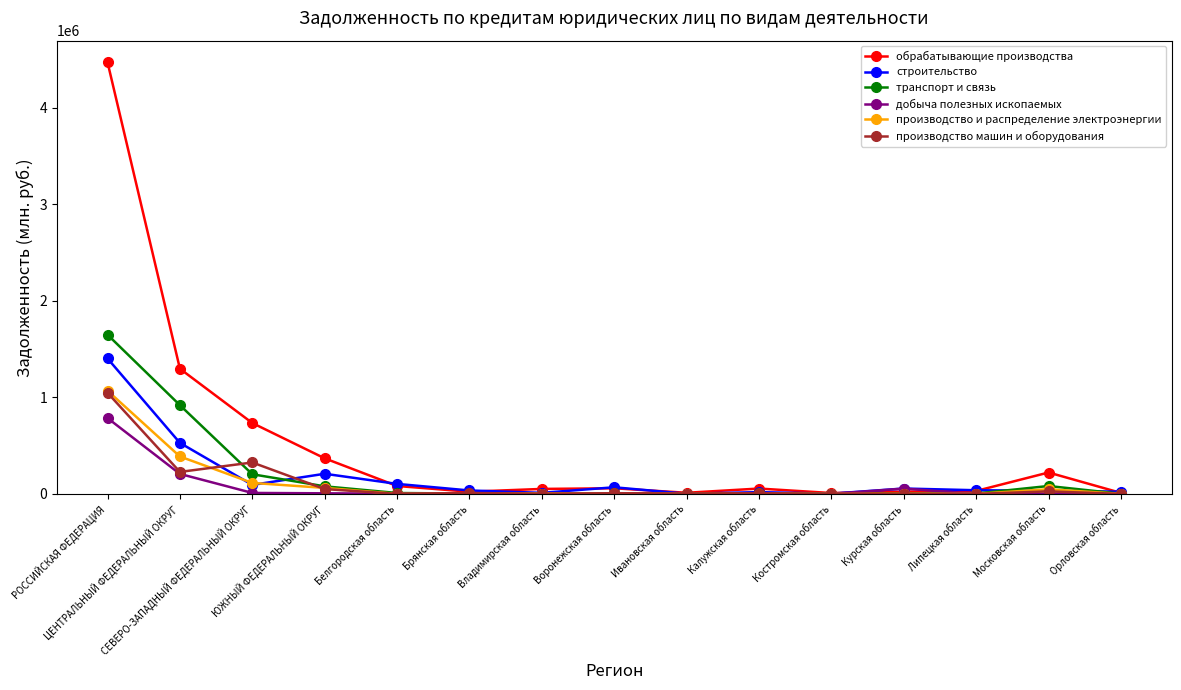

Does the chart display data point markers on the line(s)?

Yes